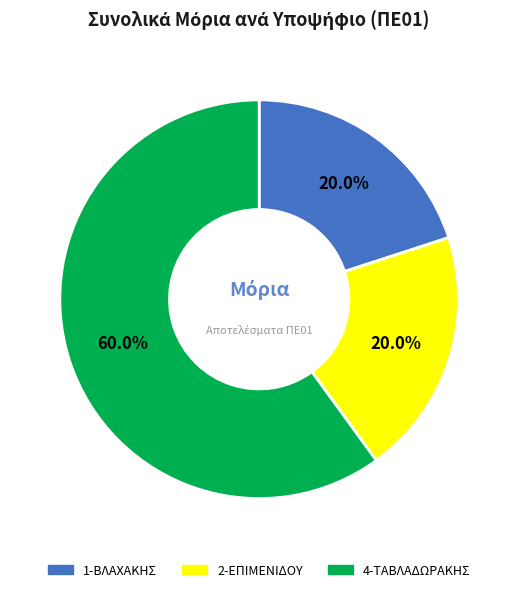

Does any single category account for the majority?

Yes